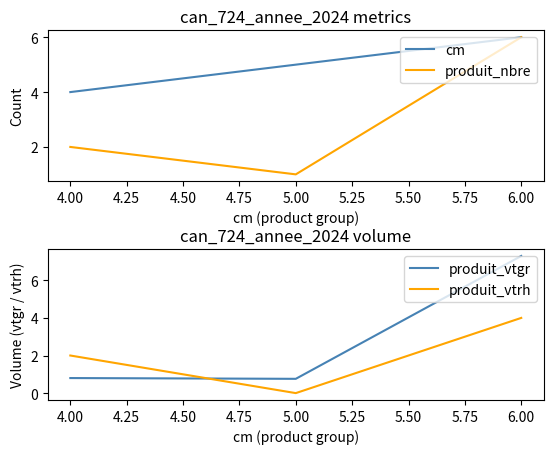

Is the value of cm at 5.00 greater than the value of produit_nbre at 5.00?

Yes